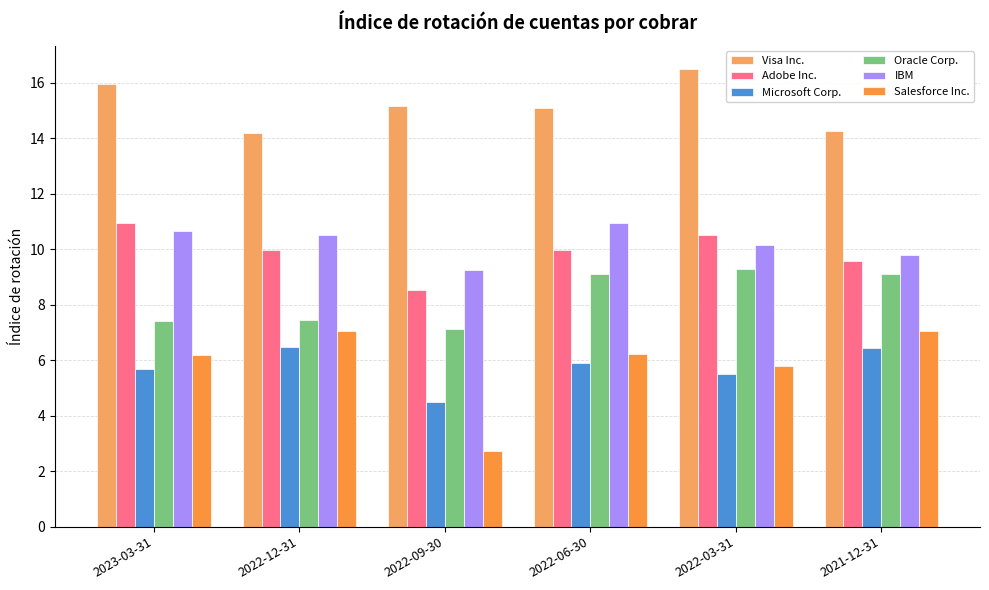

At 2022-06-30, list the series in order from smallest to largest.

Microsoft Corp., Salesforce Inc., Oracle Corp., Adobe Inc., IBM, Visa Inc.